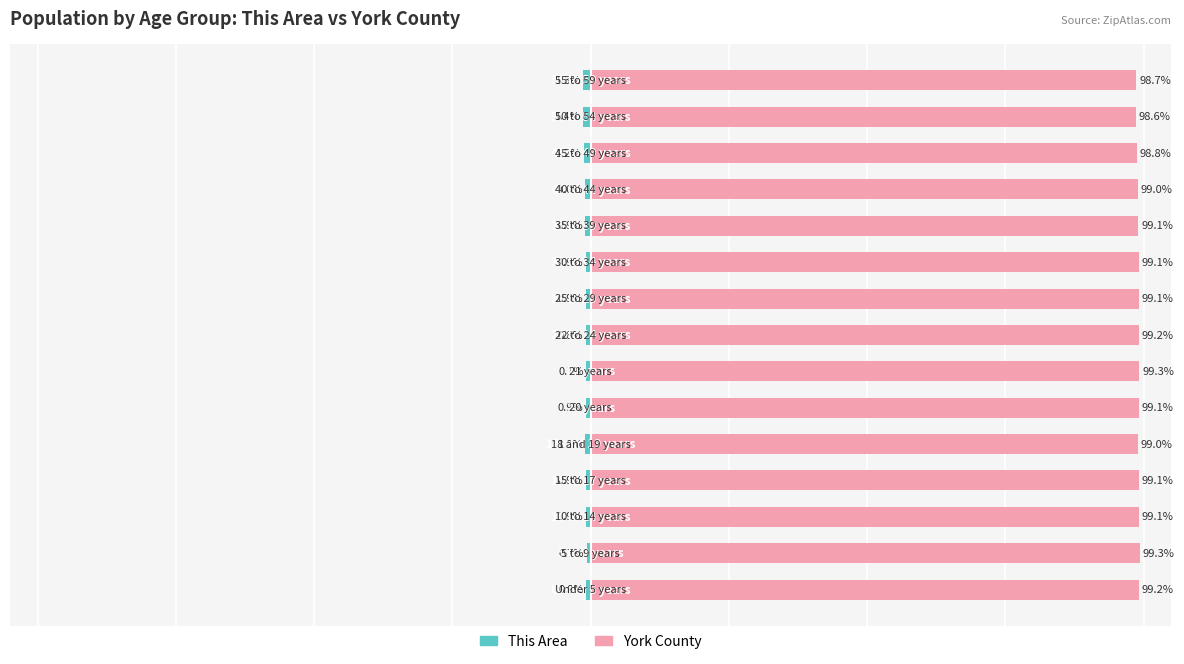

Rank the series at 12 from lowest to highest value.

This Area, York County